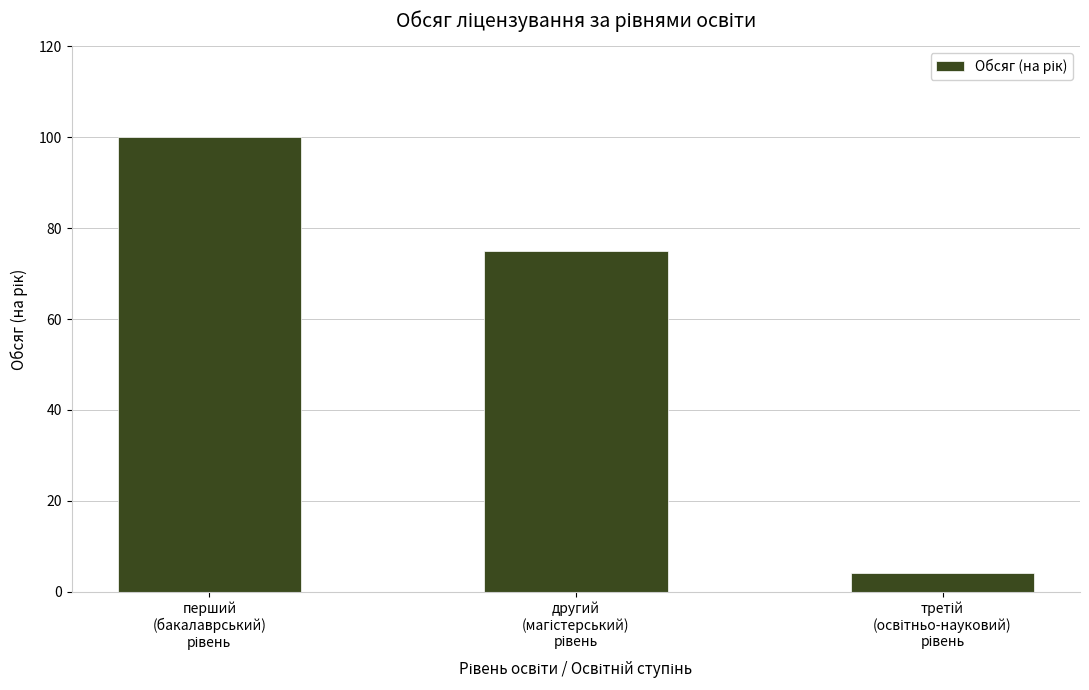

Reading left to right, transcribe all the data shown in this chart.

100	75	4